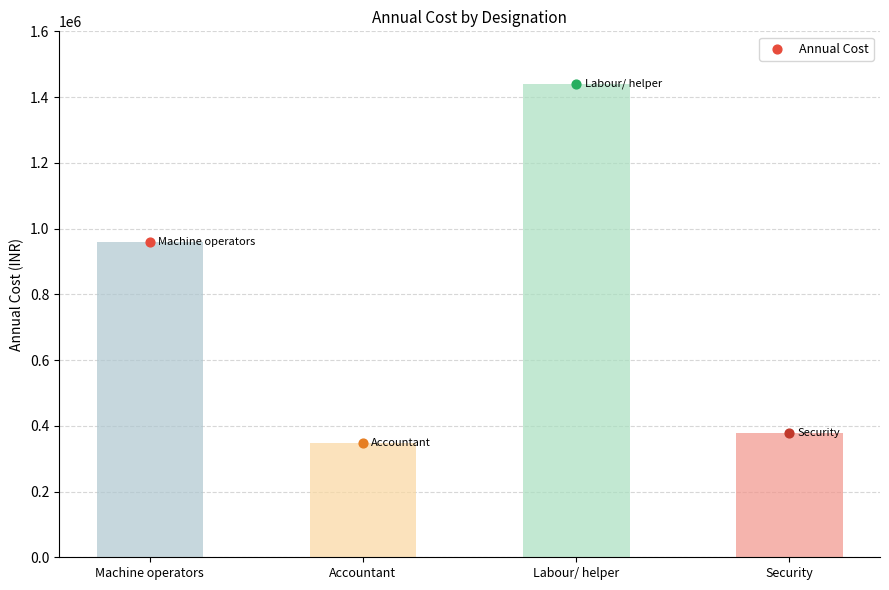

What is the change in value from Machine operators to Accountant?

-612000